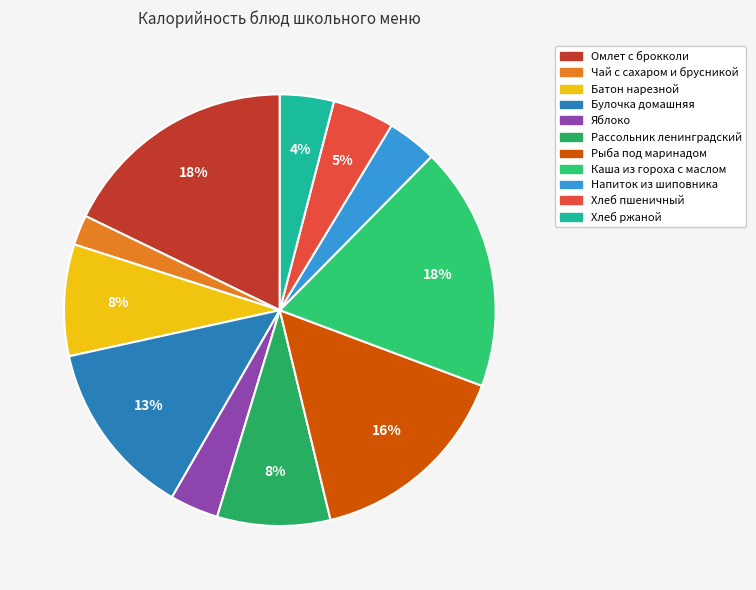

Count the number of slices in the pie.

11